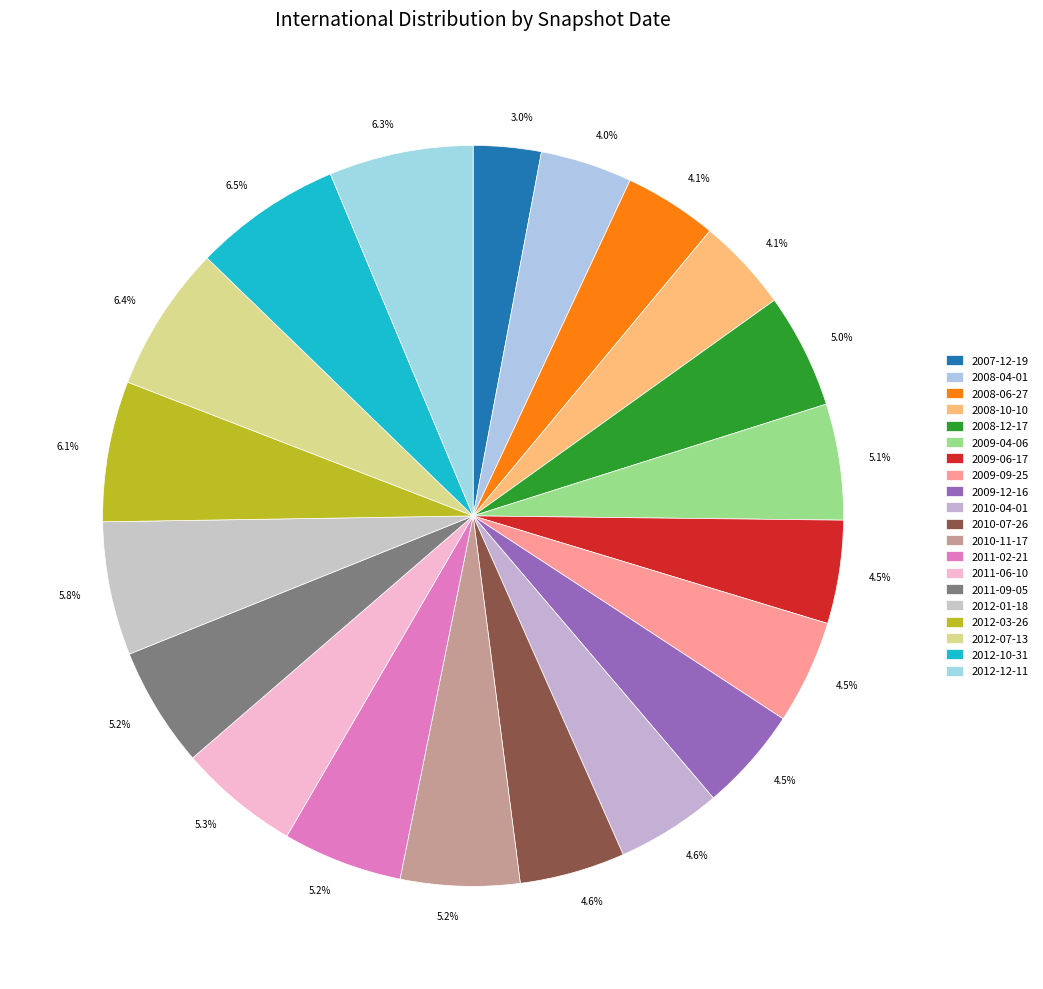

How many segments does this pie chart have?

20